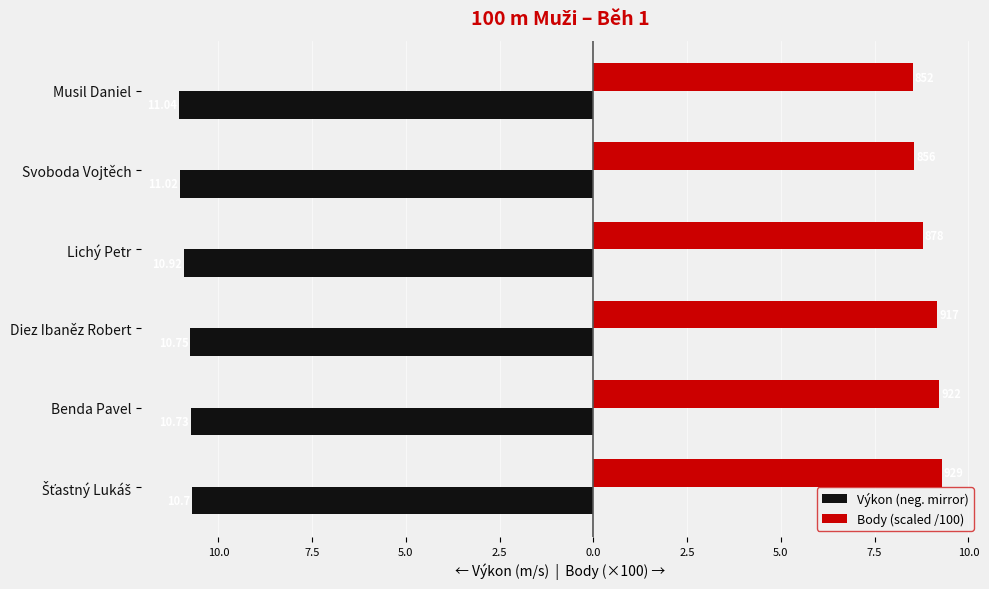

Reading left to right, list all the values displayed in this chart.

Výkon (neg. mirror): -10.7	-10.7	-10.8	-10.9	-11.0	-11.0
Body (scaled /100): 9.3	9.2	9.2	8.8	8.6	8.5